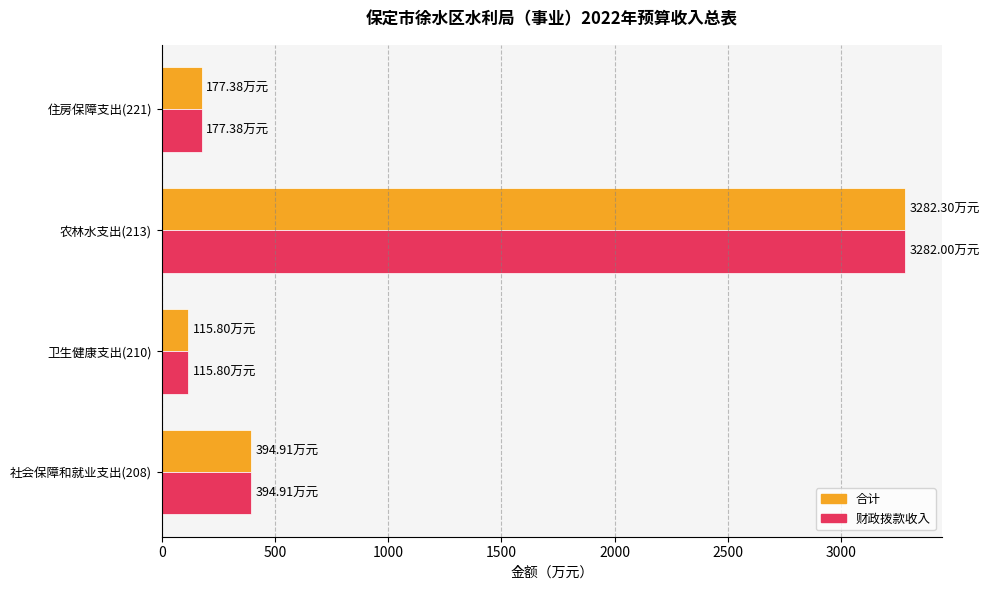

Which series has the widest spread of values?

合计